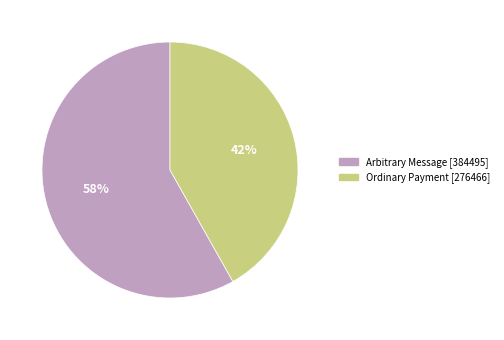

Approximately how many times larger is the value at Arbitrary Message [384495] compared to Ordinary Payment [276466]?

1.4